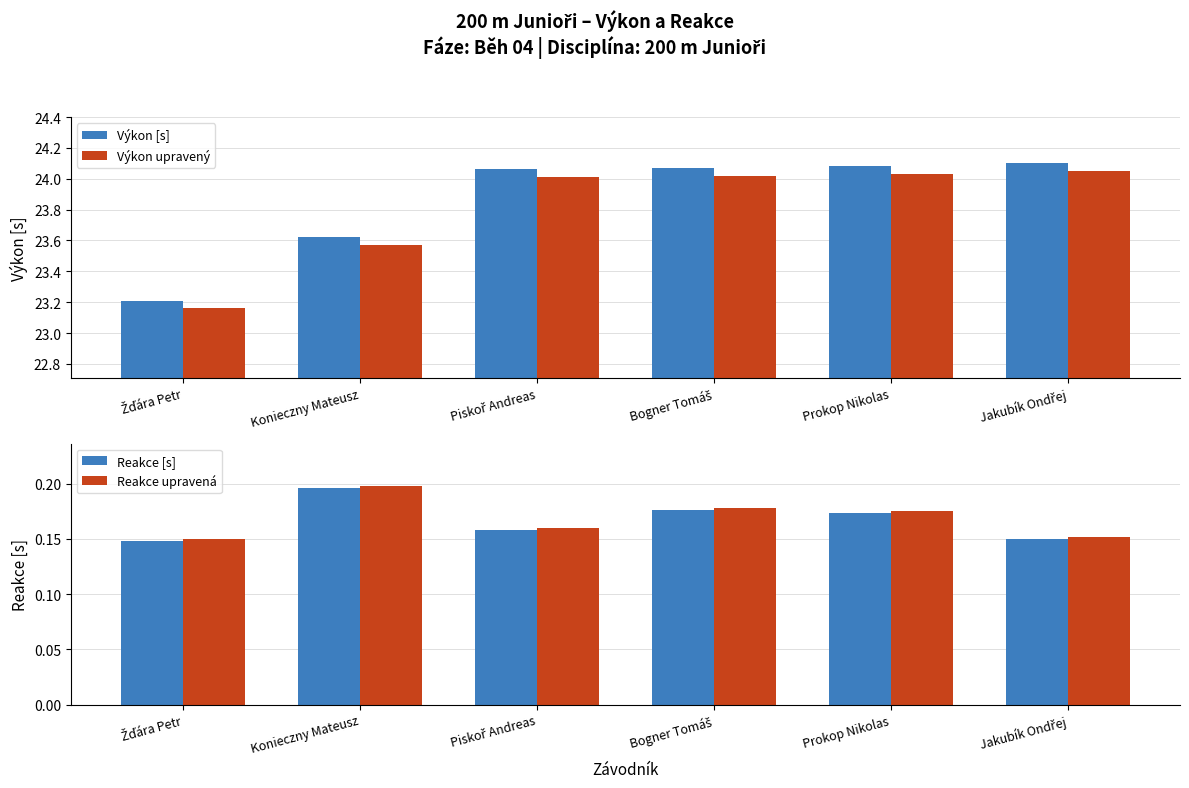

What is the spread (max minus min) of values at Prokop Nikolas?

23.9